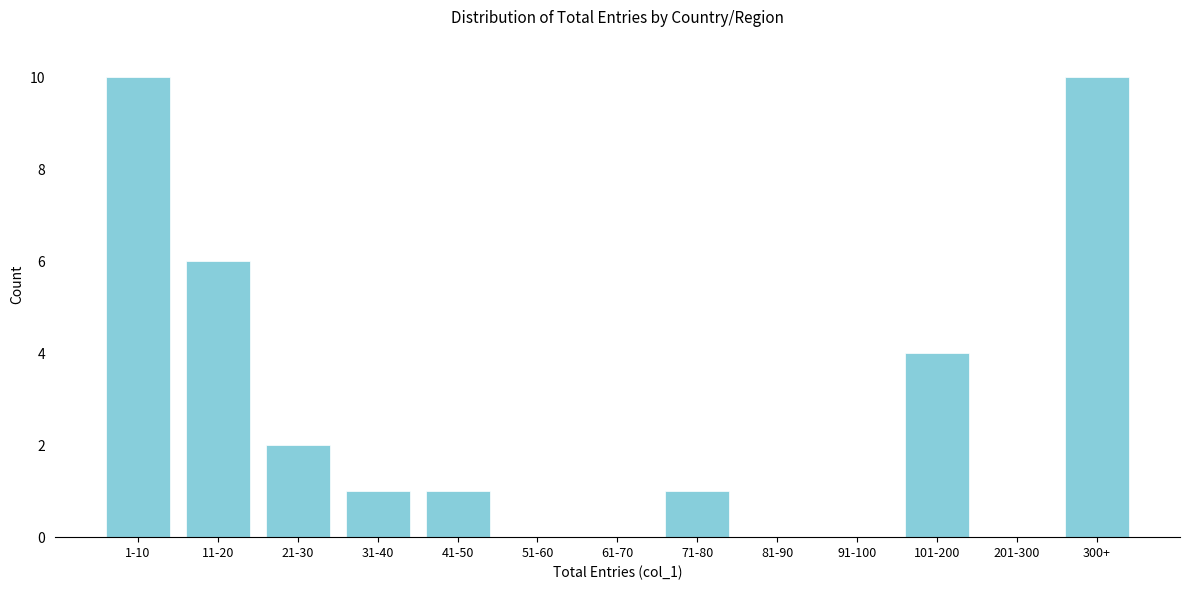

Reading right to left, list all the values displayed in this chart.

300+=10	201-300=0	101-200=4	91-100=0	81-90=0	71-80=1	61-70=0	51-60=0	41-50=1	31-40=1	21-30=2	11-20=6	1-10=10